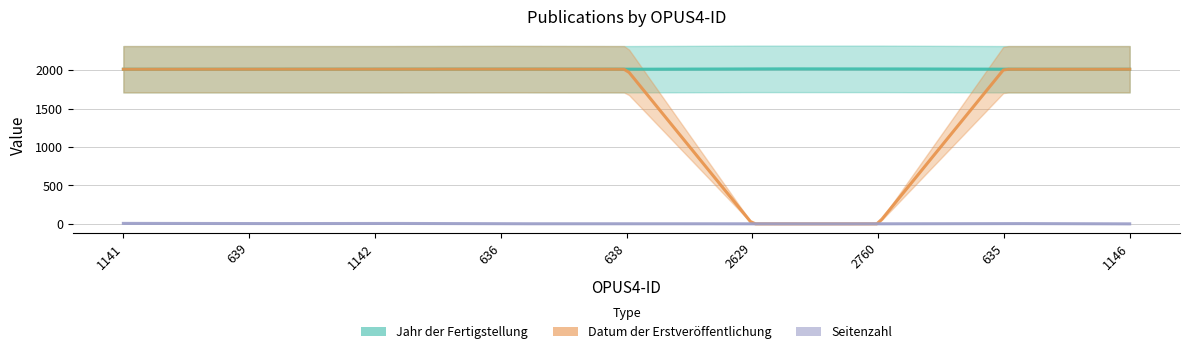

At which category is the sum across all series the highest?

1141